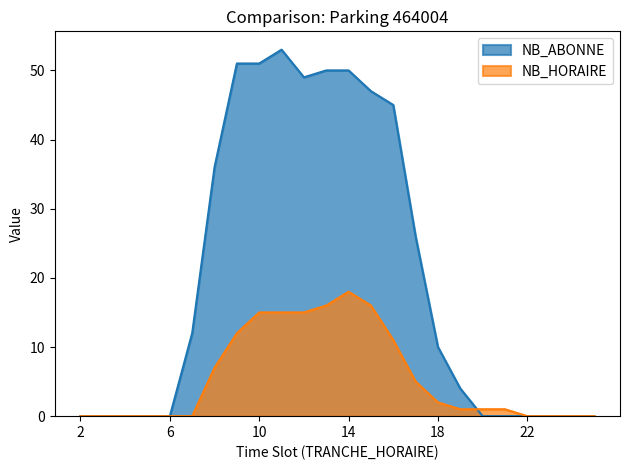

True or false: NB_ABONNE has more than 1 points higher than both neighbors.

False